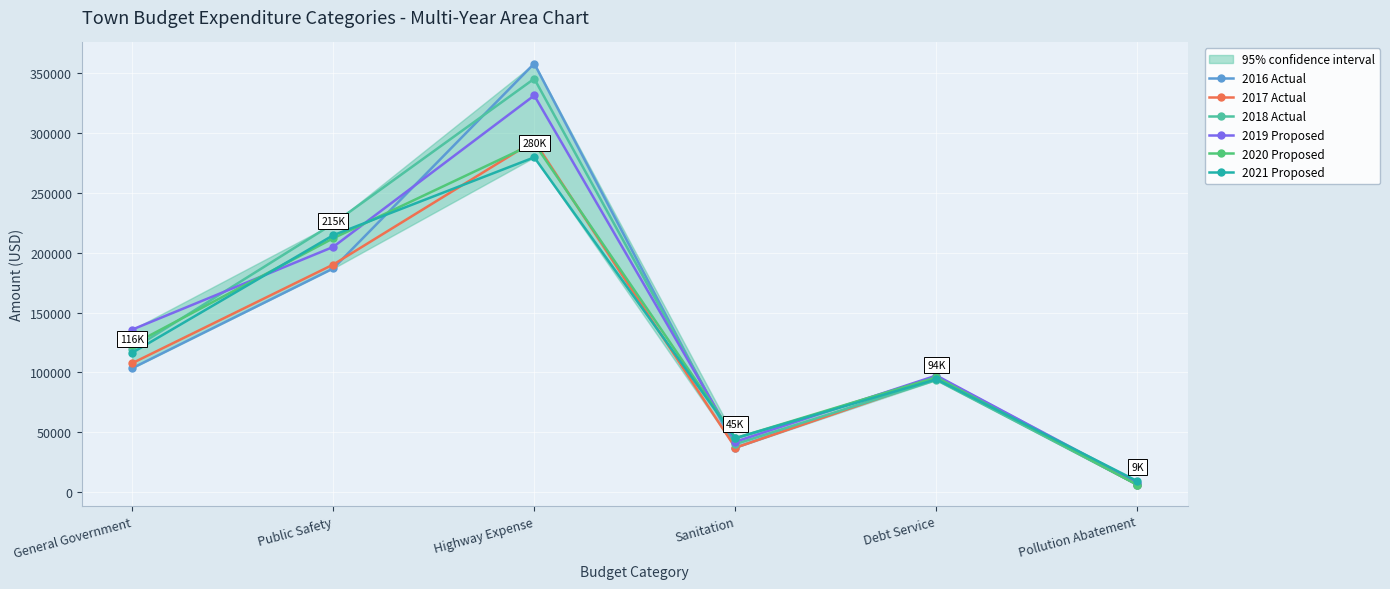

What position from the left is Pollution Abatement?

6